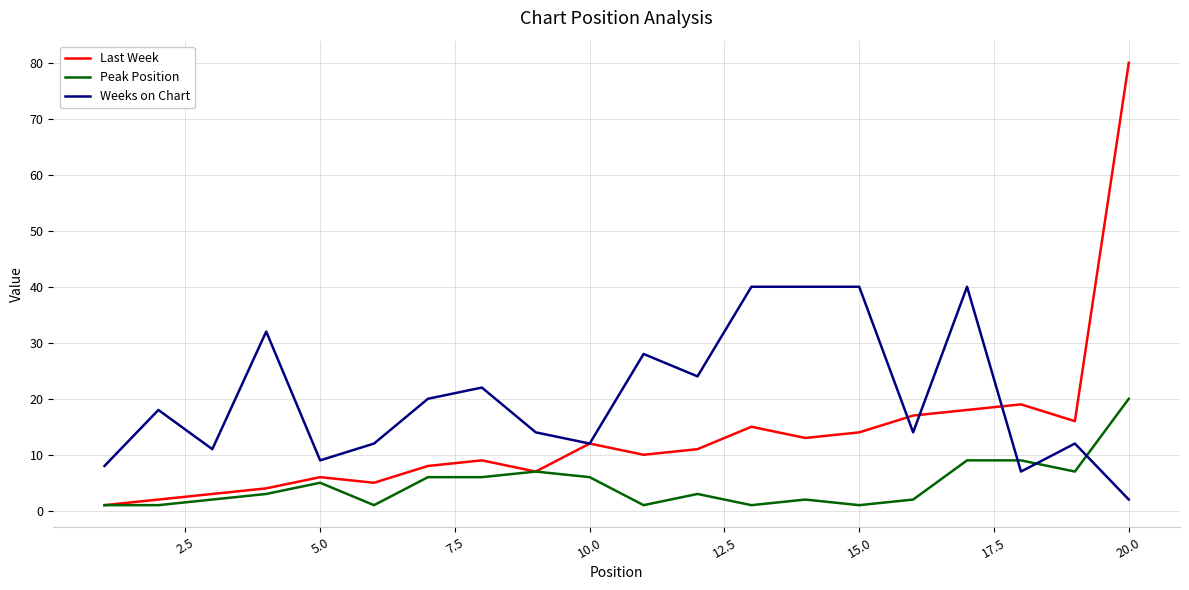

Which series has the widest spread of values?

Last Week